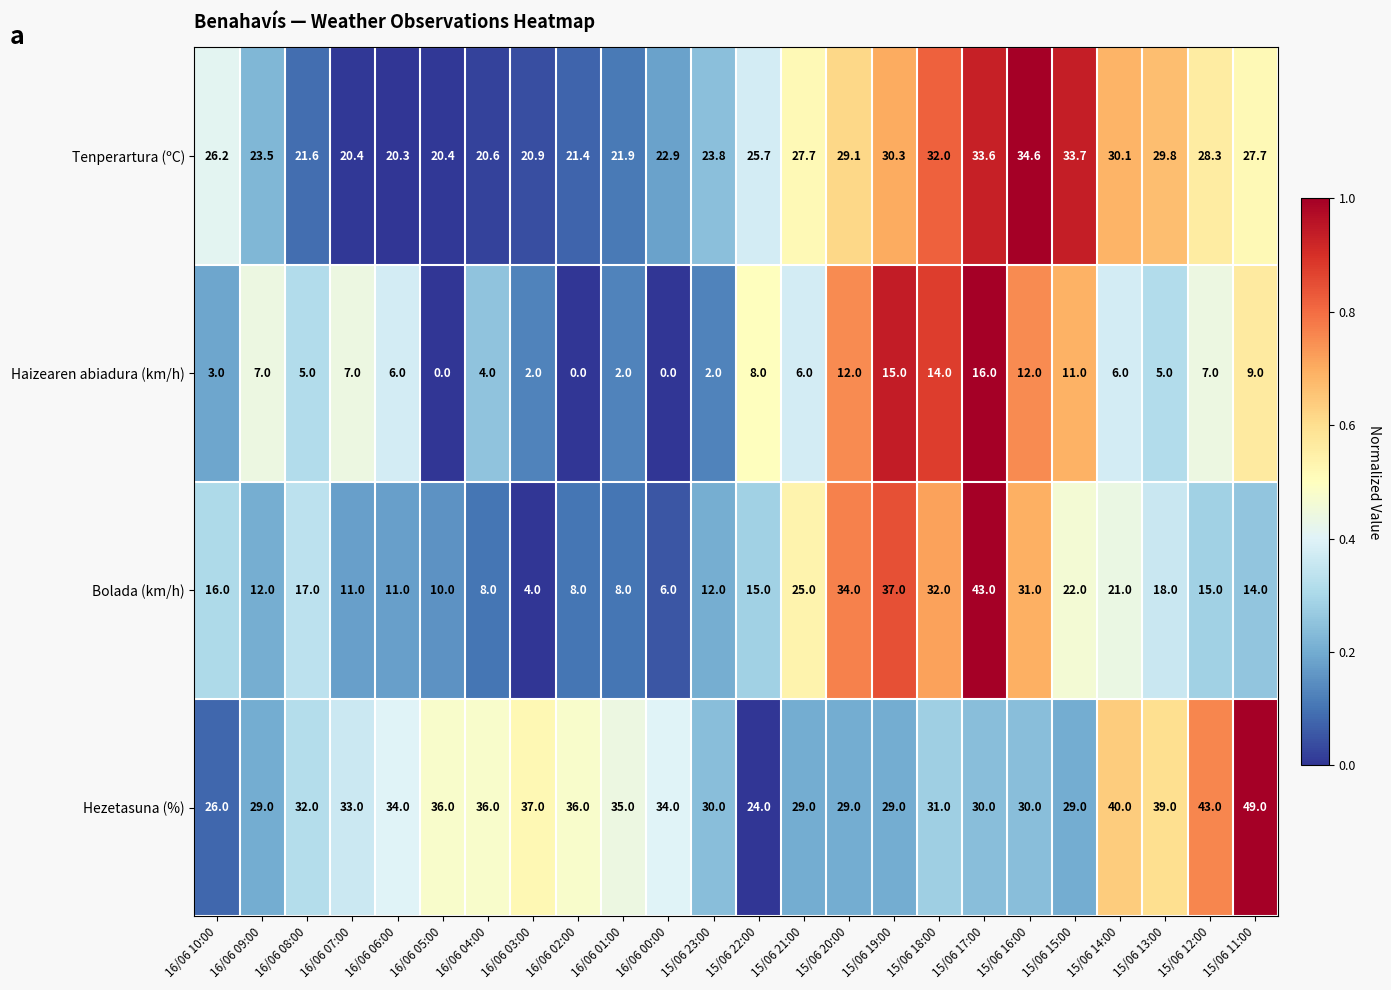

Which series has the largest total across all categories?

Hezetasuna (%)